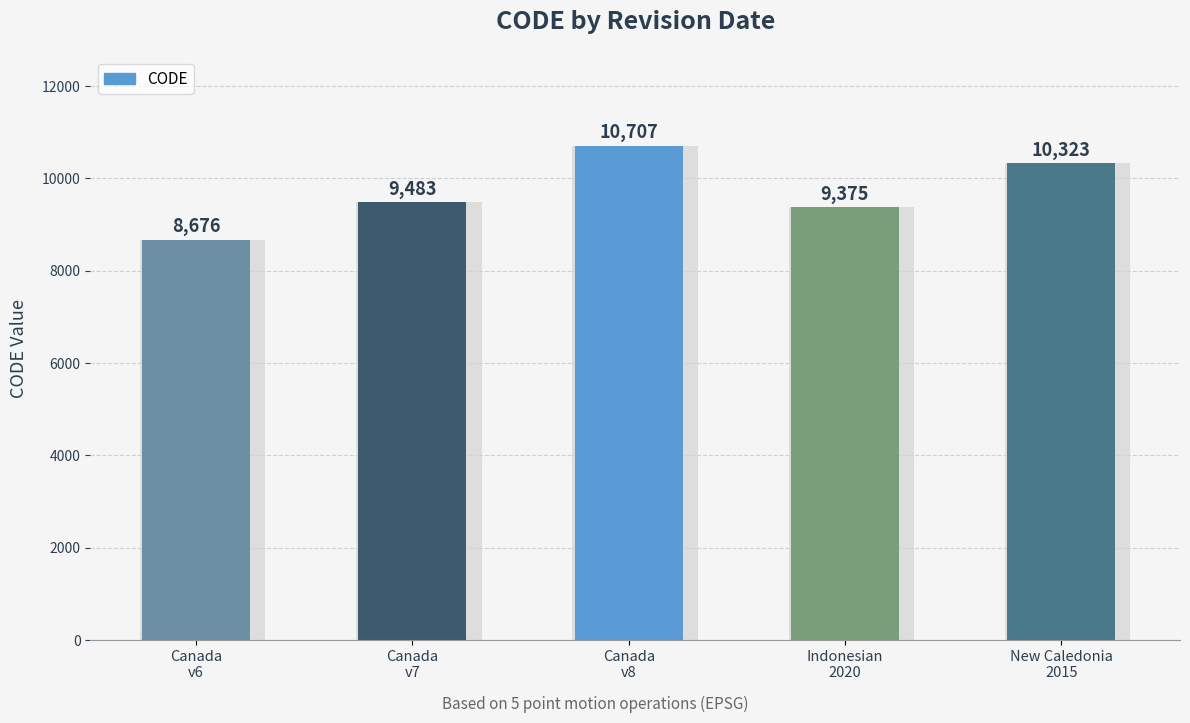

What is the greatest value displayed?

10707